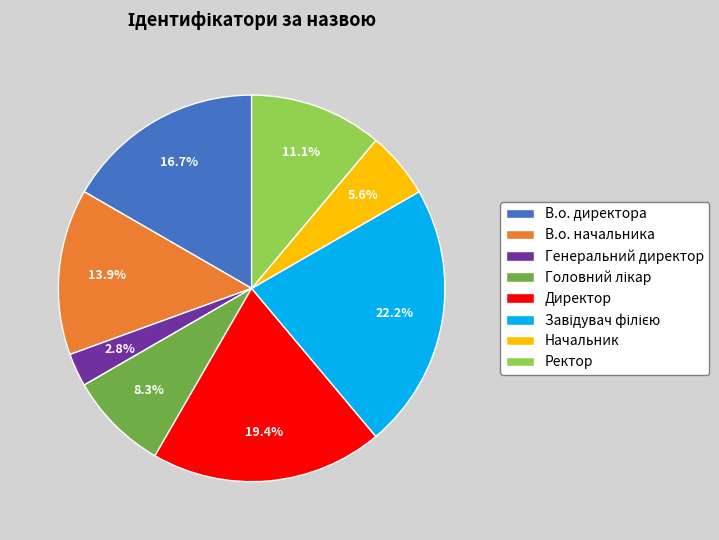

To the nearest percent, what is the average slice percentage?

12%